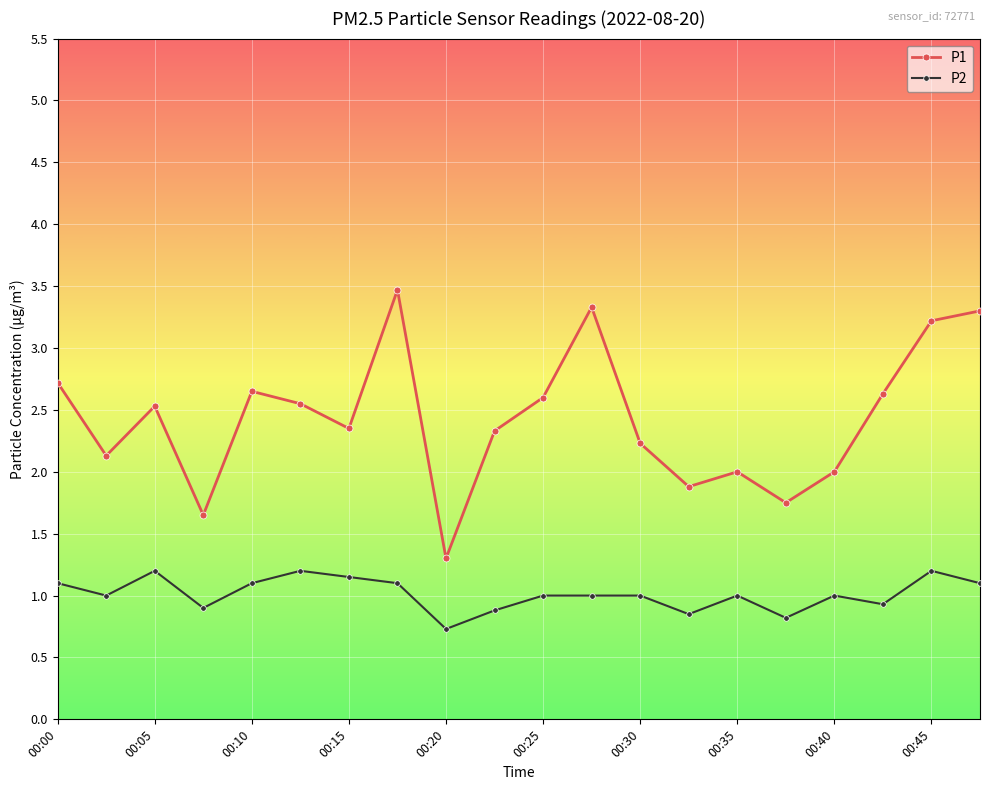

What is the lowest value of the P1 series?

1.3